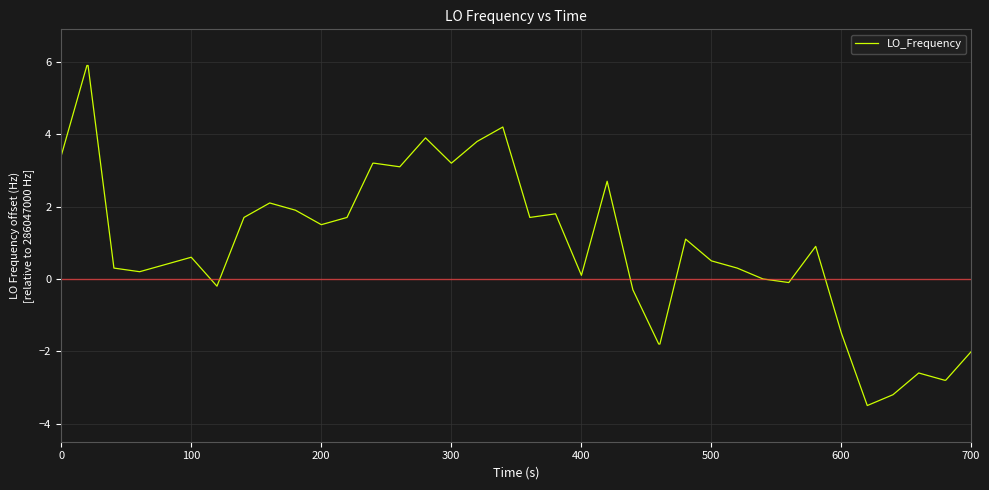

What is the maximum value shown in the chart?

5.9